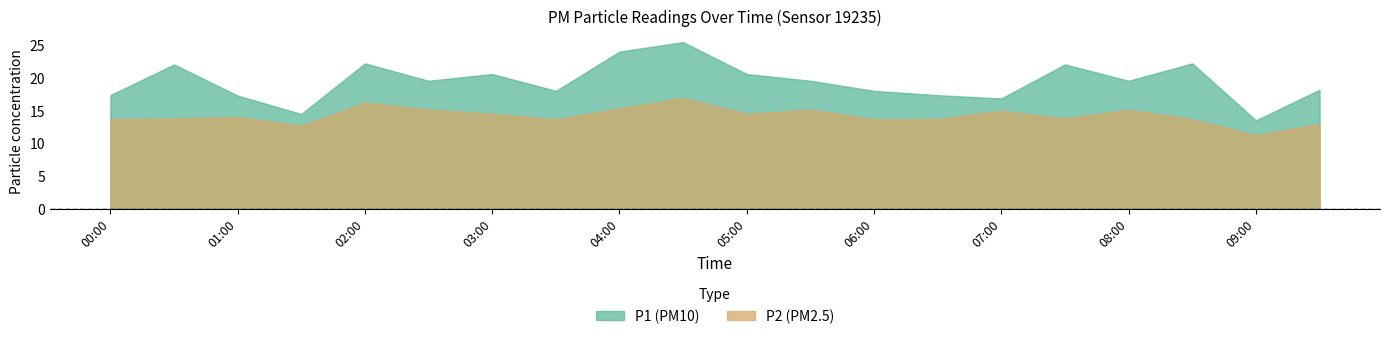

The P2 series shows 24.7 at 05:00. True or false?

False